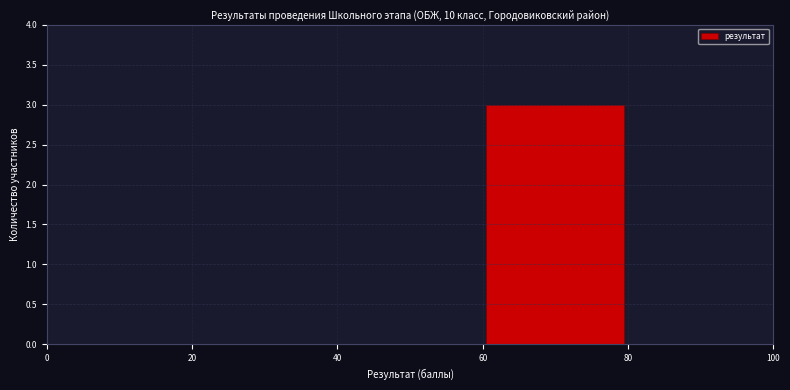

Reading left to right, transcribe this chart: for each bar, give the range it covers on the x-axis and its height. The values are not printed on the chart, so give them approximately, as read against the axis.

0 to 20: 0
20 to 40: 0
40 to 60: 0
60 to 80: 3
80 to 100: 0